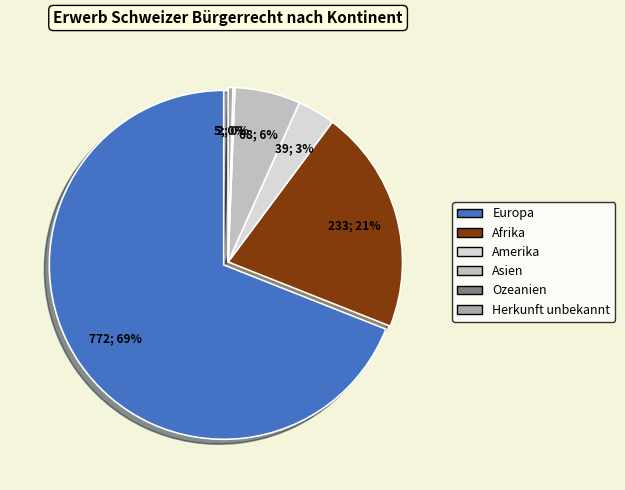

Rank the categories by value from highest to lowest.

Europa, Afrika, Asien, Amerika, Herkunft unbekannt, Ozeanien